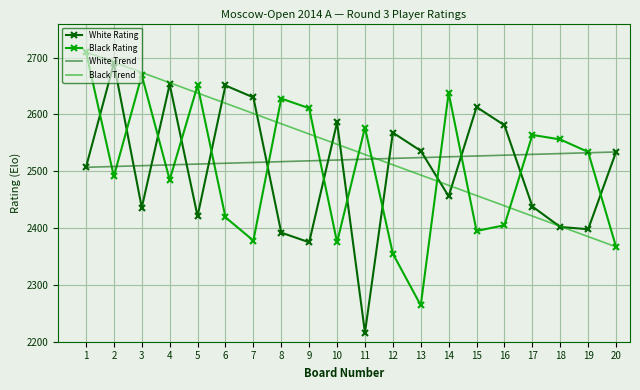

Between 6 and 18, which series saw the biggest shift?

White Rating